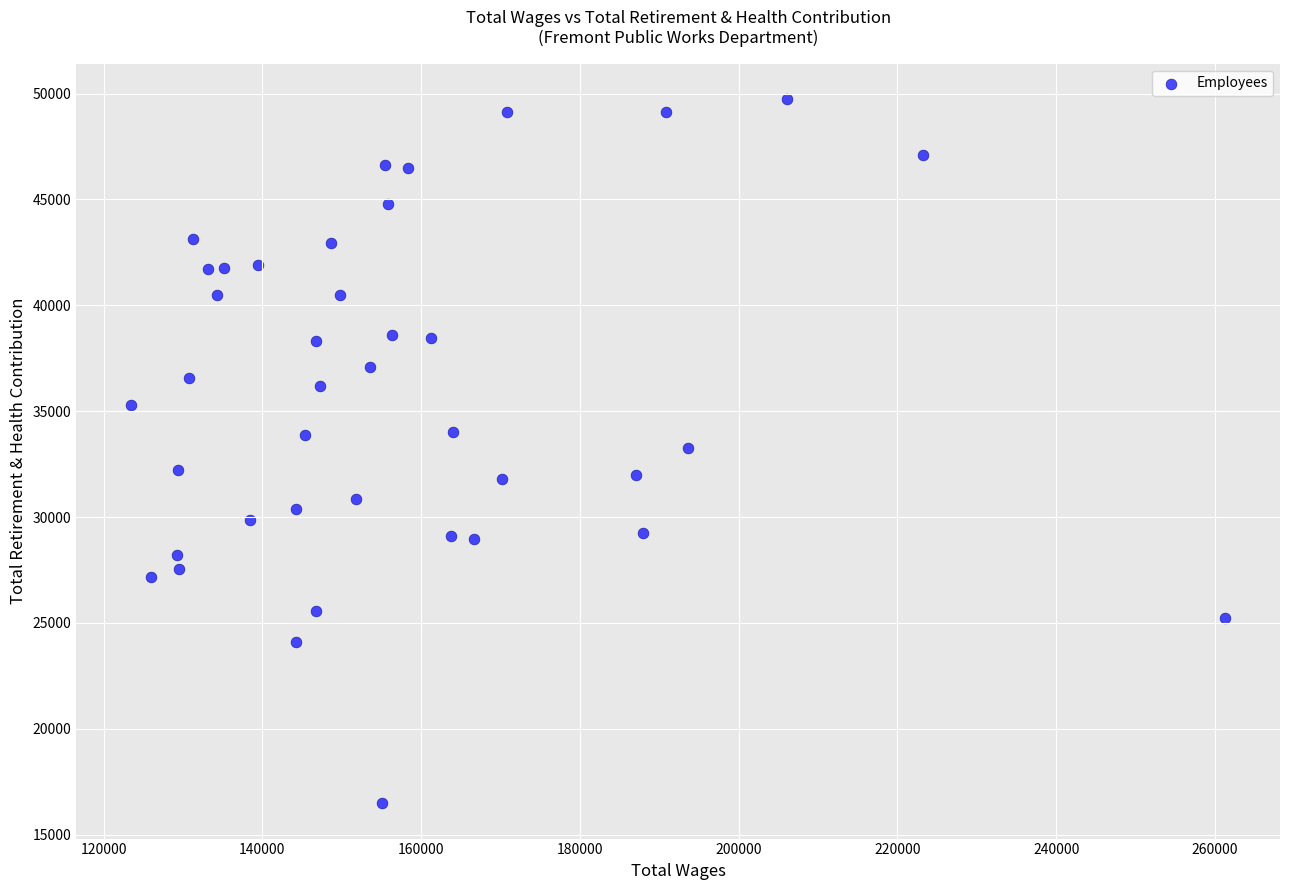

What is the range of Y values (max minus min)?

33274